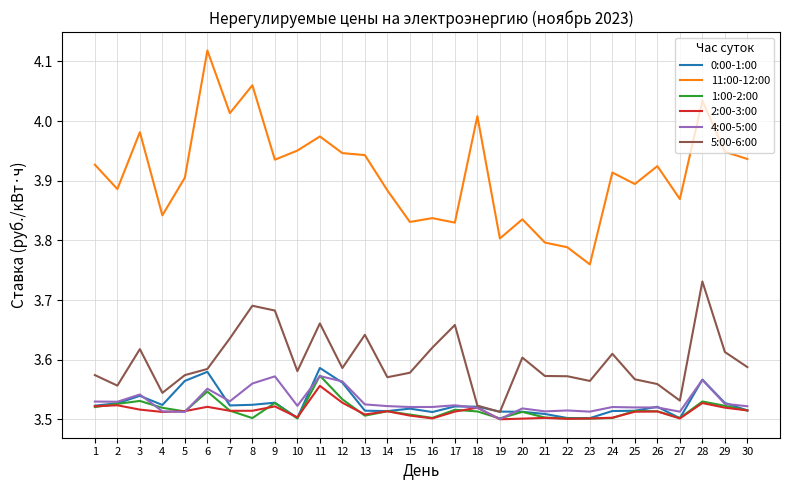

True or false: 4:00-5:00 and 11:00-12:00 cross at least once.

False